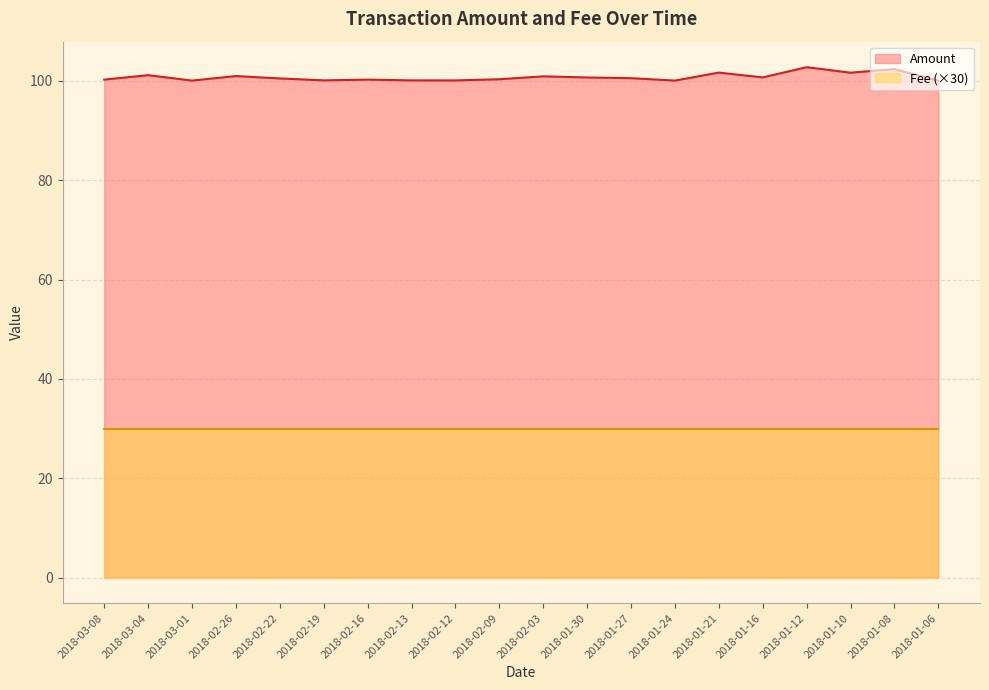

Count the number of data series in this chart.

2